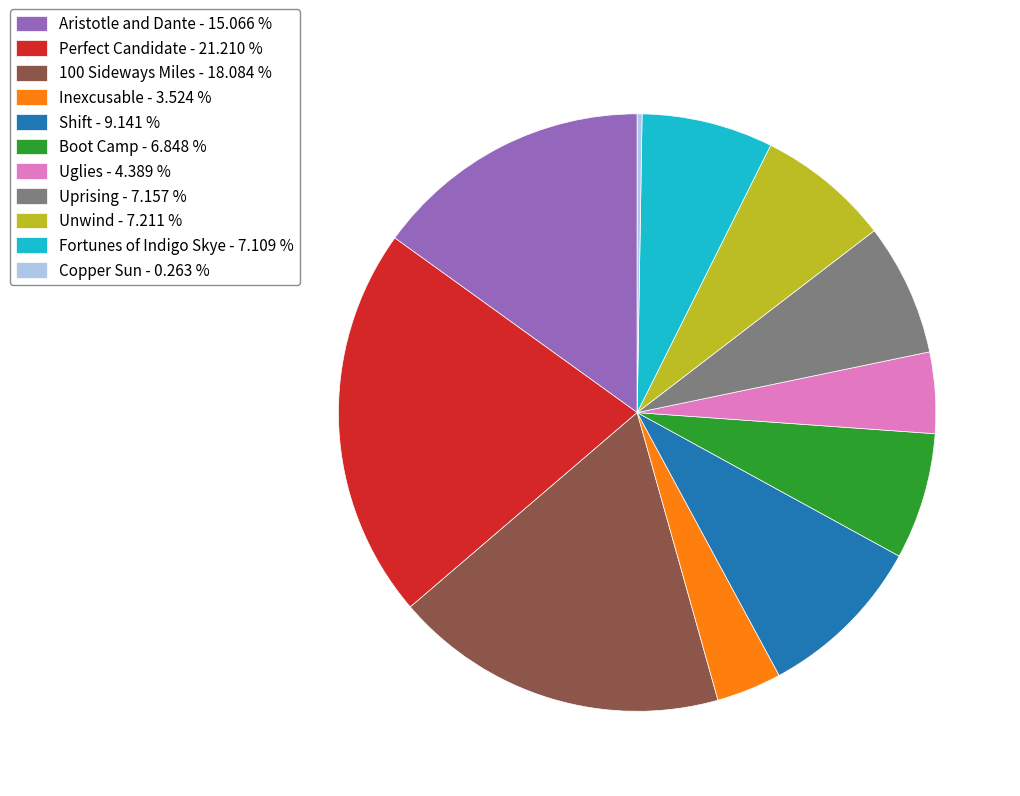

Does 100 Sideways Miles account for over 50% of the chart?

No